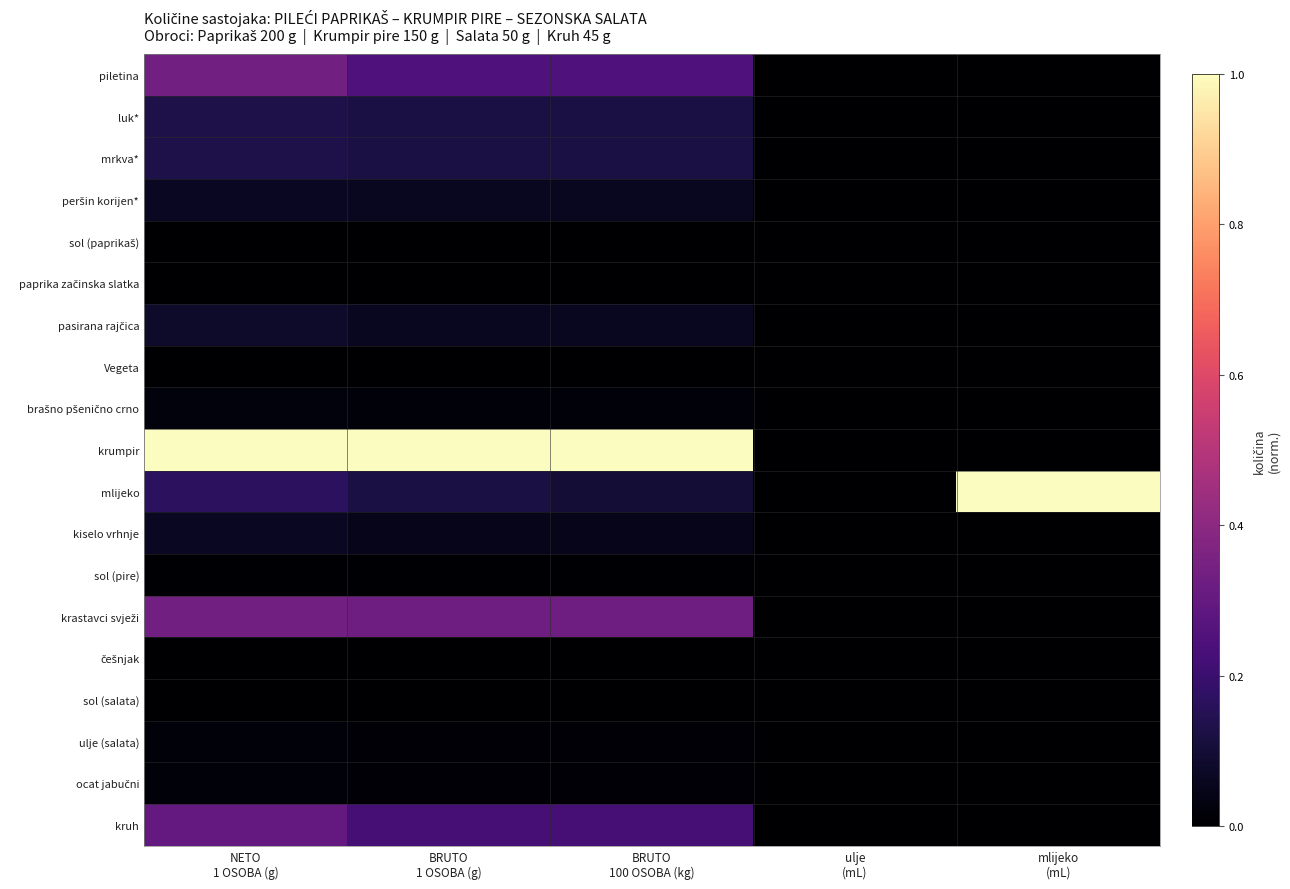

Rank the series by their maximum value, from lowest to highest.

sol (salata), paprika začinska slatka, češnjak, sol (paprikaš), Vegeta, sol (pire), ulje (salata), ocat jabučni, brašno pšenično crno, peršin korijen*, kiselo vrhnje, pasirana rajčica, luk*, mrkva*, kruh, piletina, krastavci svježi, krumpir, mlijeko